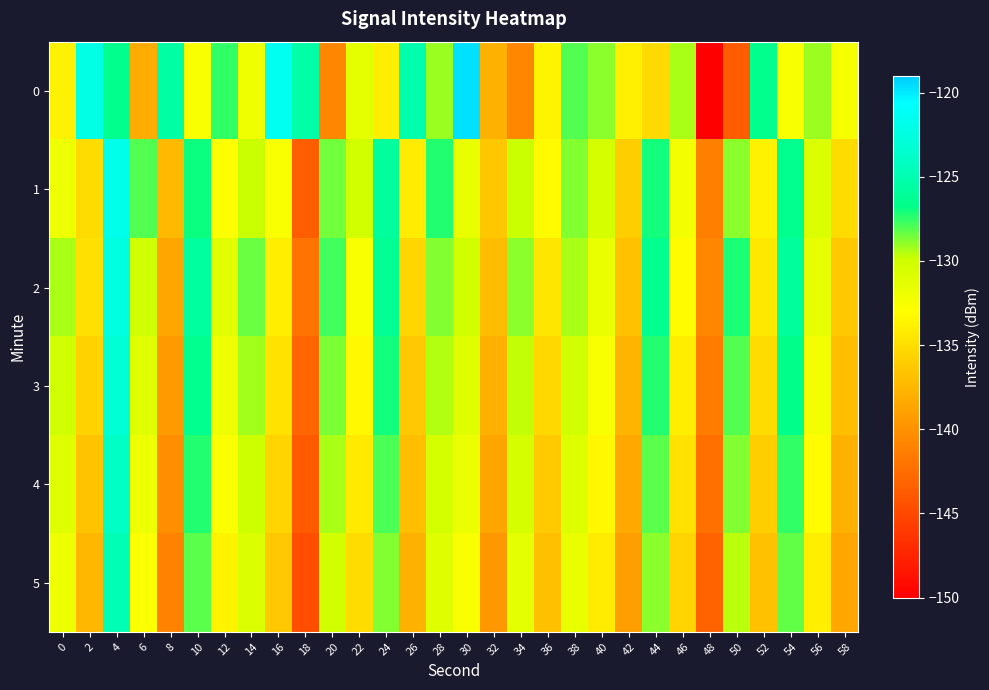

Which has a higher value, 26 or 56?

26